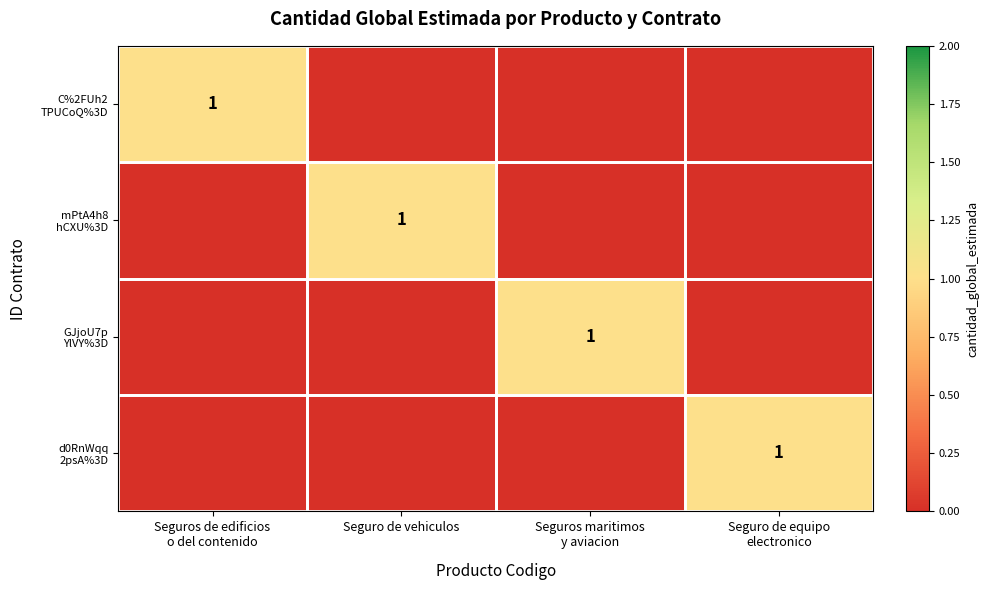

Is it true that d0RnWqq 2psA%3D equals 0 at Seguro de vehiculos?

False